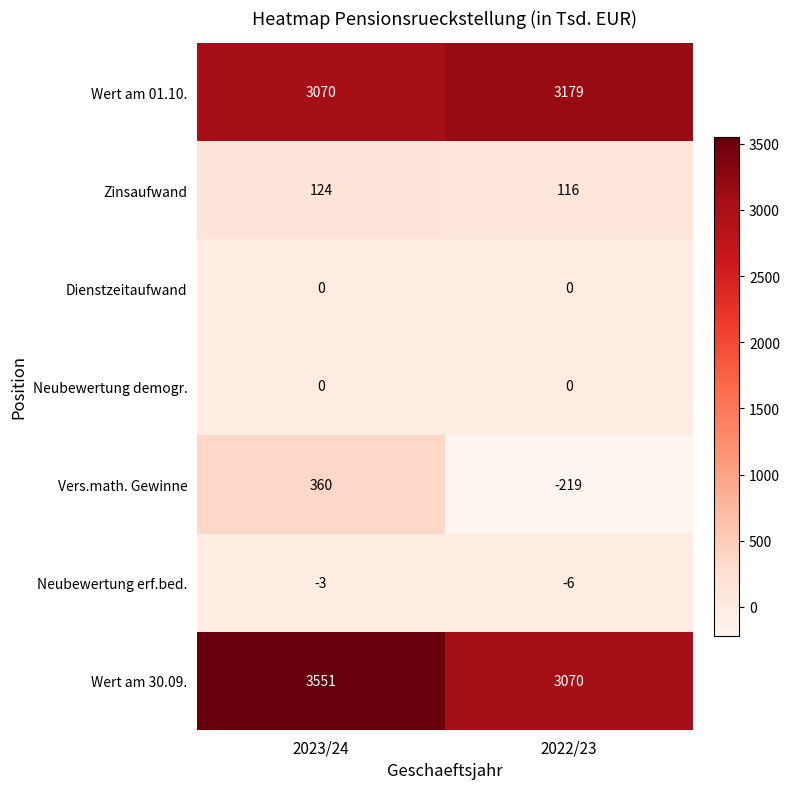

Which series has the widest spread of values?

Vers.math. Gewinne